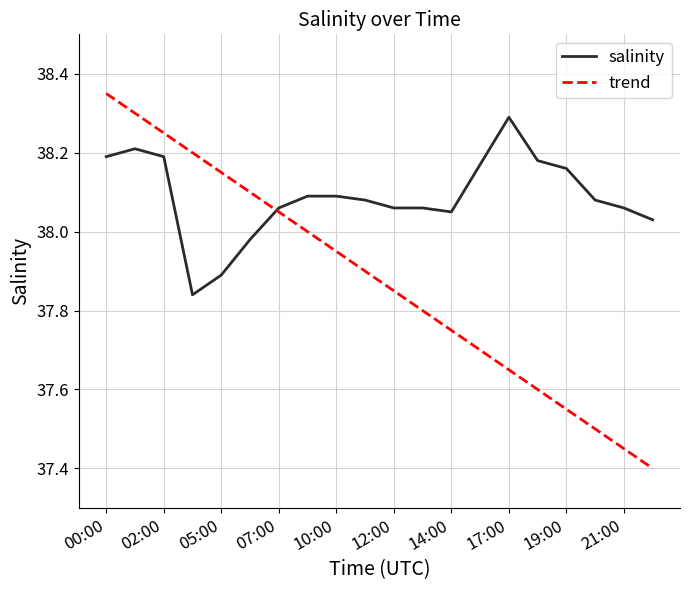

Which series has the largest total across all categories?

salinity